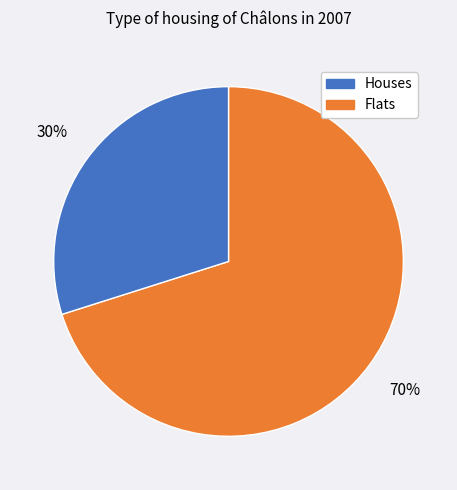

To the nearest percent, what is the average slice percentage?

50%